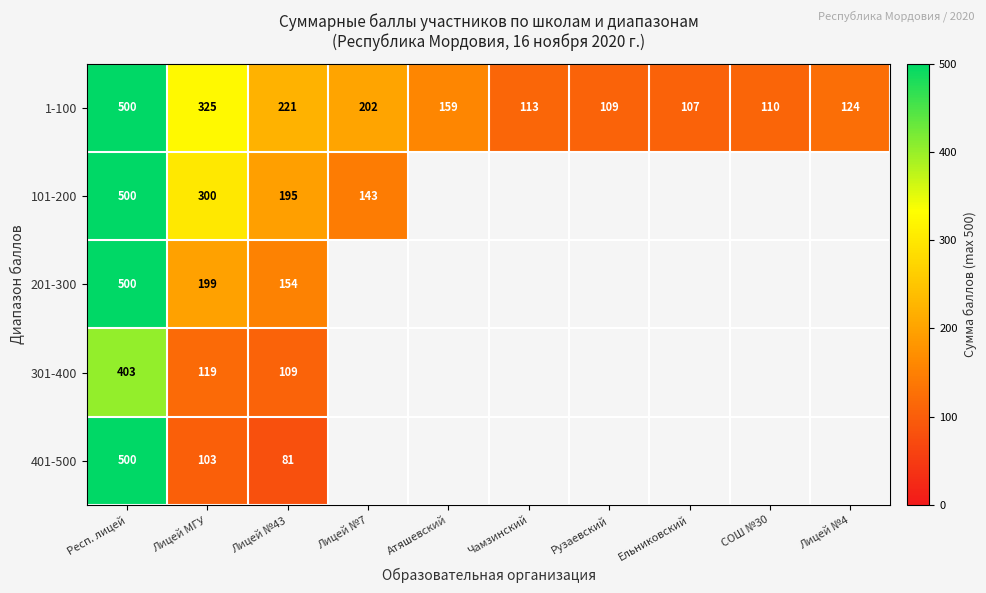

Which category has the highest value across all series?

Респ. лицей